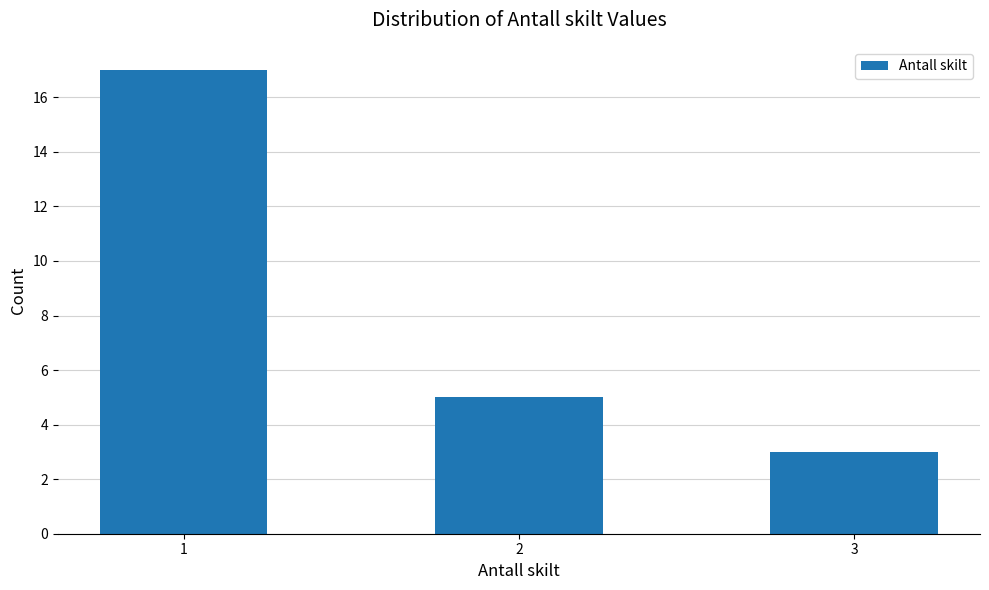

Reading left to right, extract all data points from this chart.

1=17	2=5	3=3